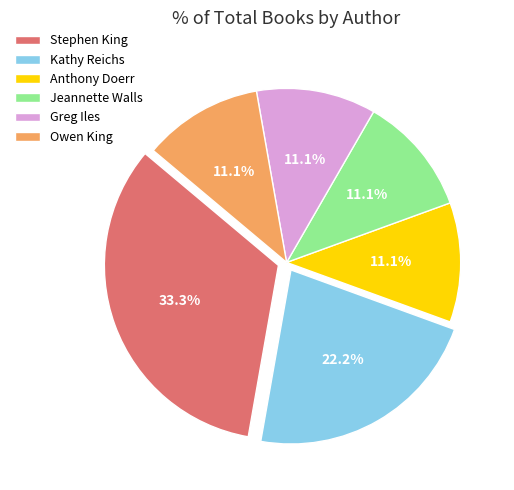

How much of the chart is everything except Kathy Reichs?

77.8%